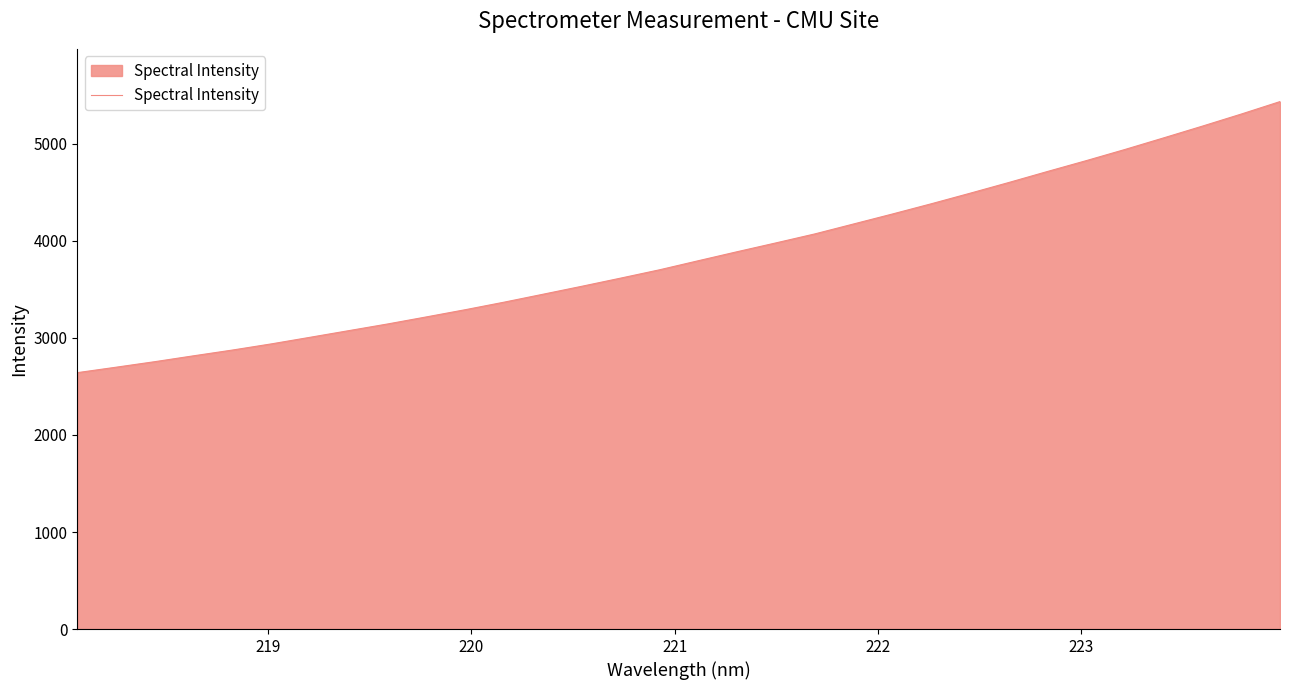

What is the minimum value shown in the chart?

2642.3